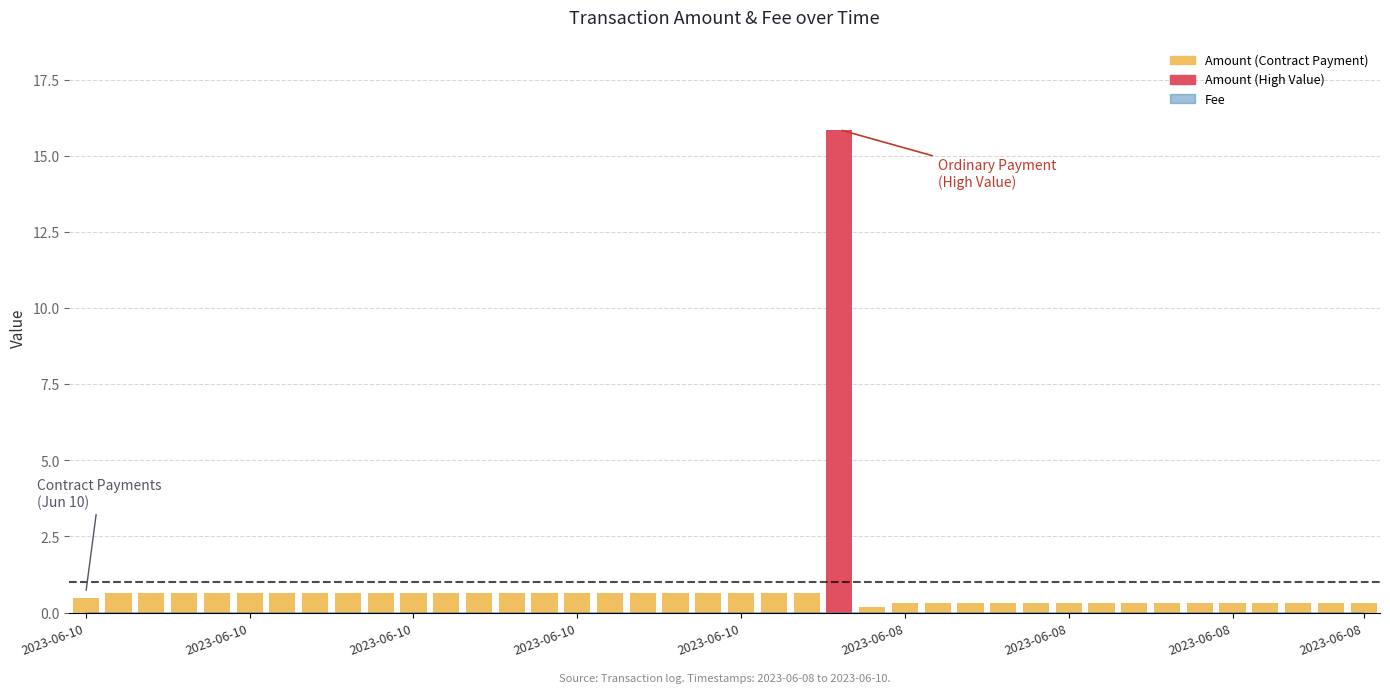

What is the value of the 20th bar from the left?

0.6